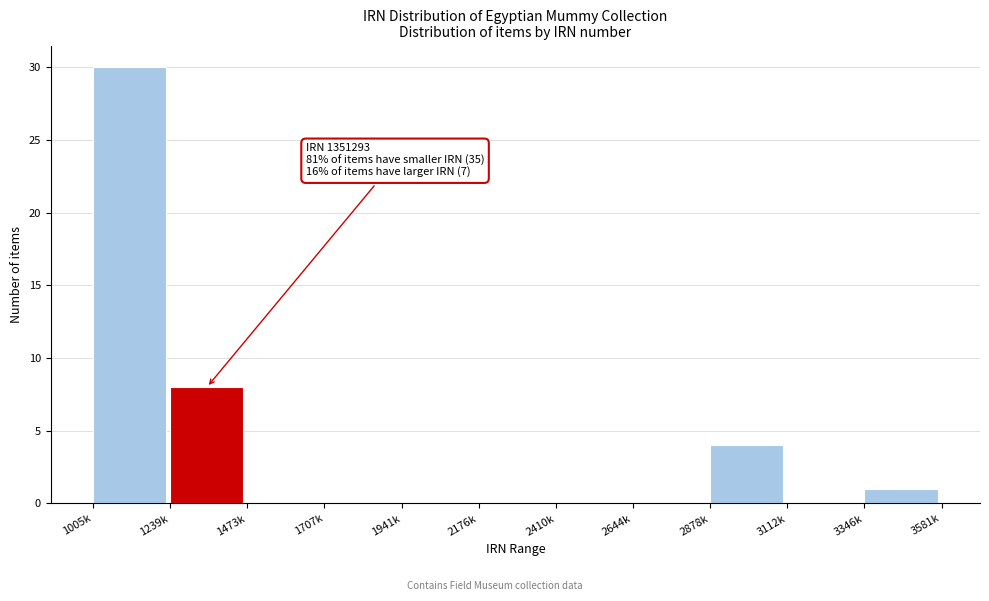

Reading left to right, list all the values displayed in this chart.

1005k=30	1239k=8	1473k=0	1707k=0	1941k=0	2176k=0	2410k=0	2644k=0	2878k=4	3112k=0	3346k=1